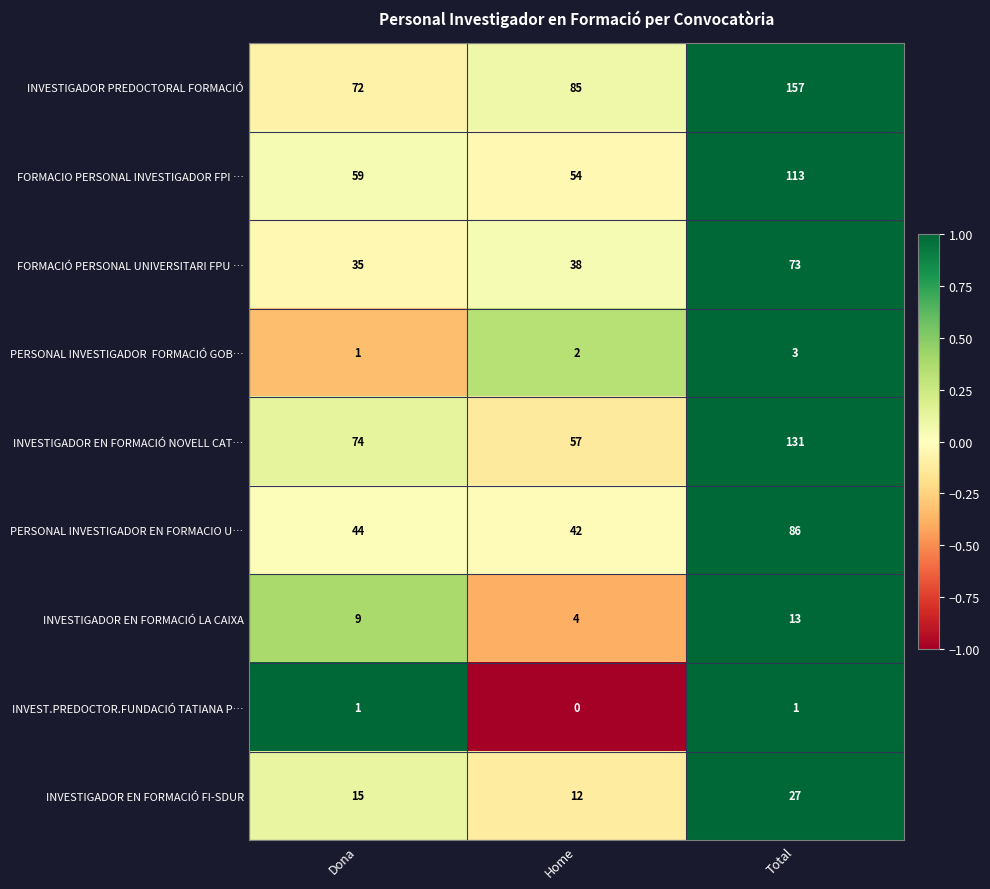

Which series changed the most between Home and Total?

INVESTIGADOR EN FORMACIÓ NOVELL CAT…